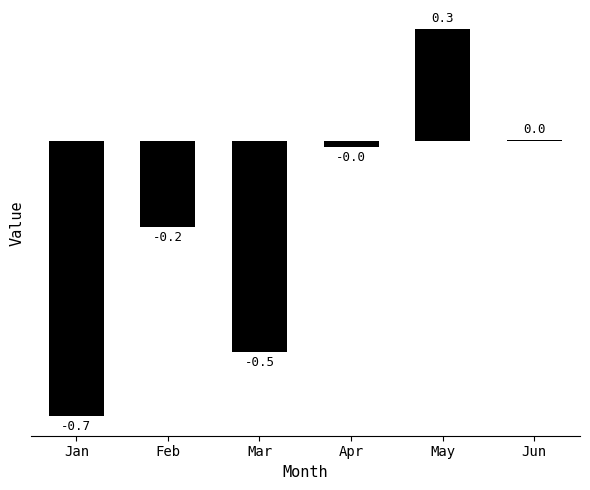

What is the sum of the values at Jan and Mar?

-1.2